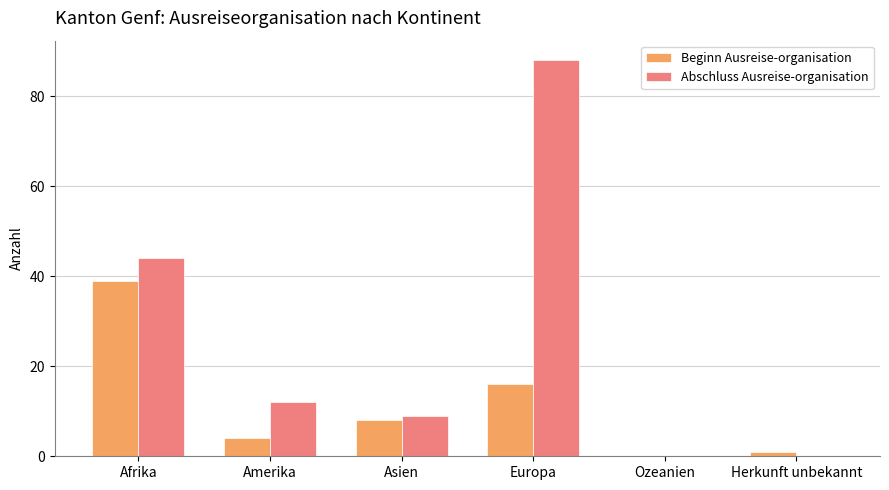

What is the approximate value of Beginn Ausreise-organisation at Afrika?

39